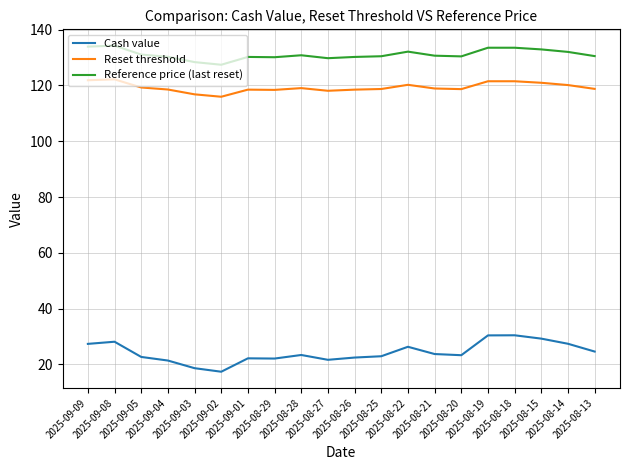

List the series in order of their peak value, highest first.

Reference price (last reset), Reset threshold, Cash value